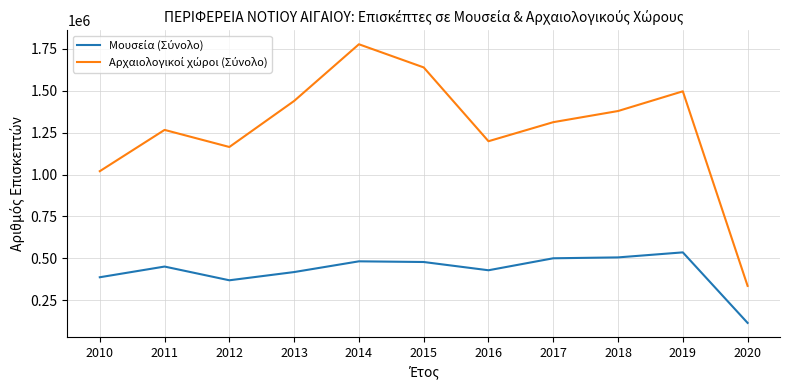

What is the spread (max minus min) of values at 2016?

768920